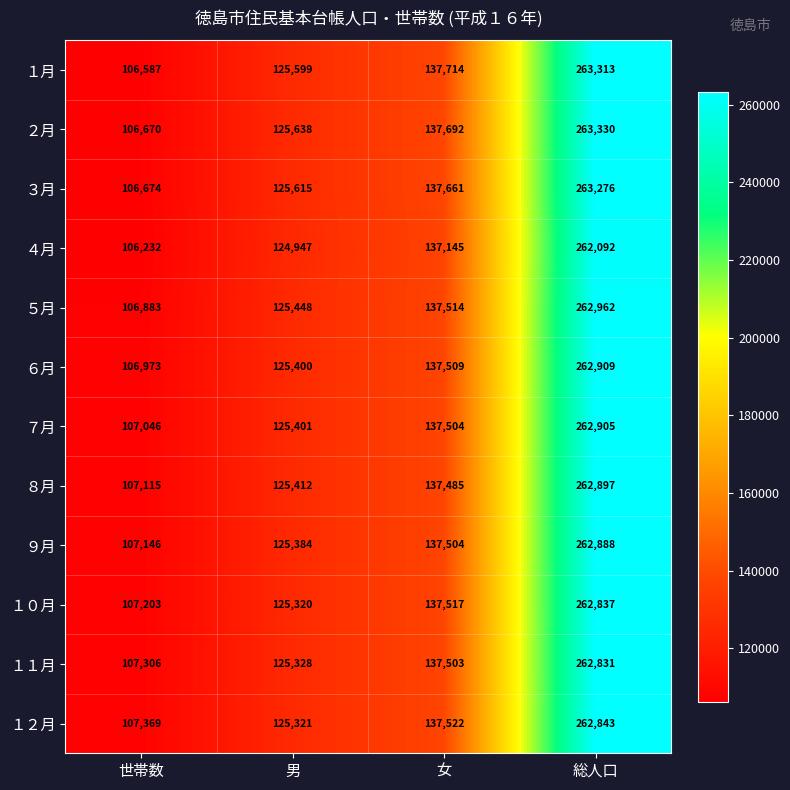

What is the sum of the ６月 values at 世帯数 and 女?

244482